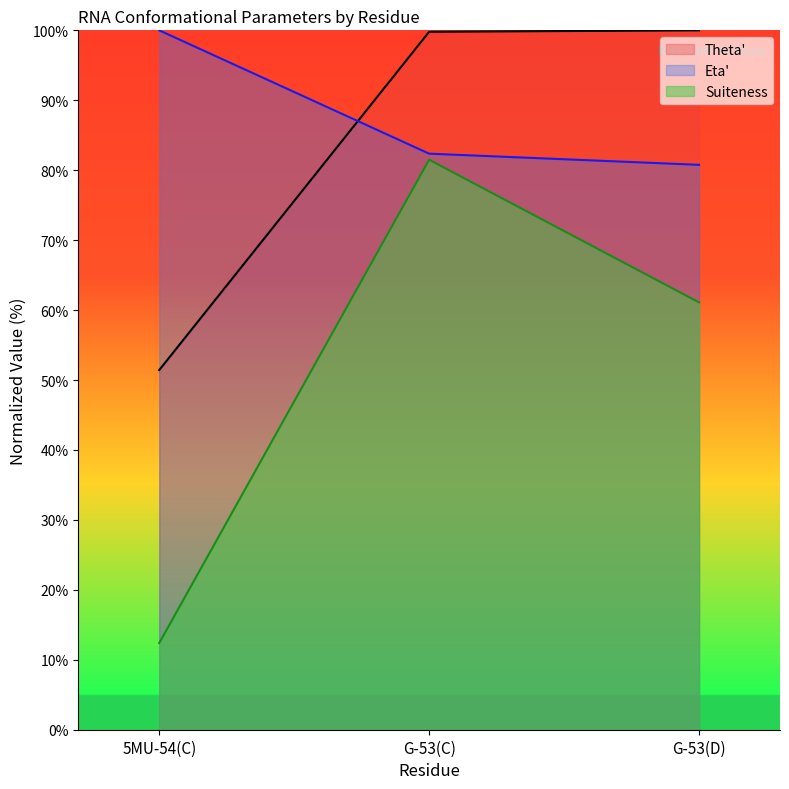

At which category is the sum across all series the highest?

G-53(C)